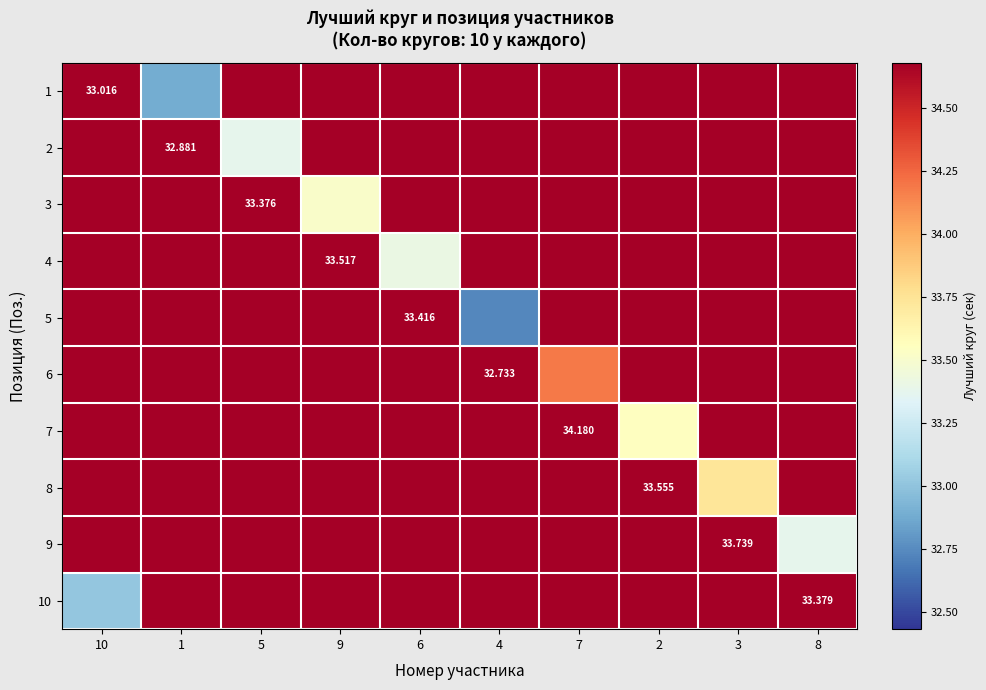

Is it true that 1 equals 51.0 at 9?

False